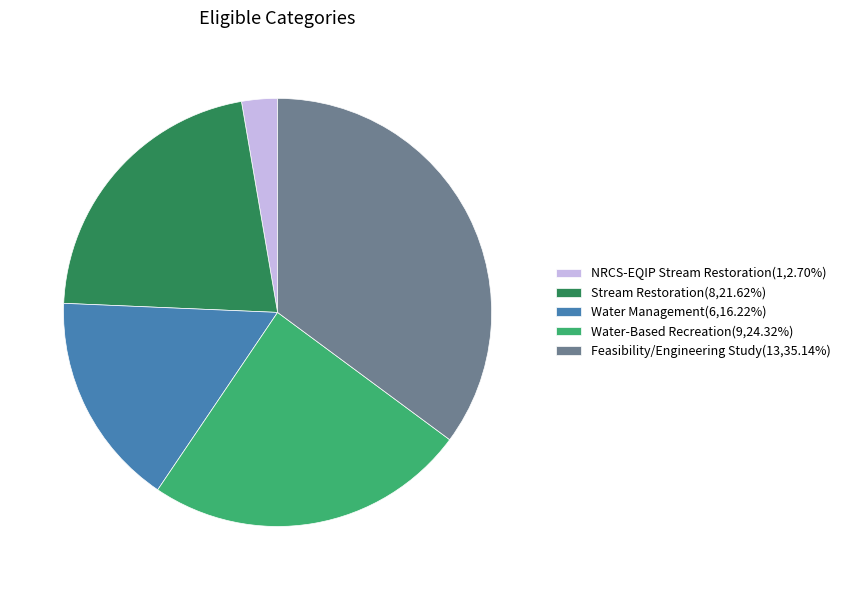

How many segments does this pie chart have?

5